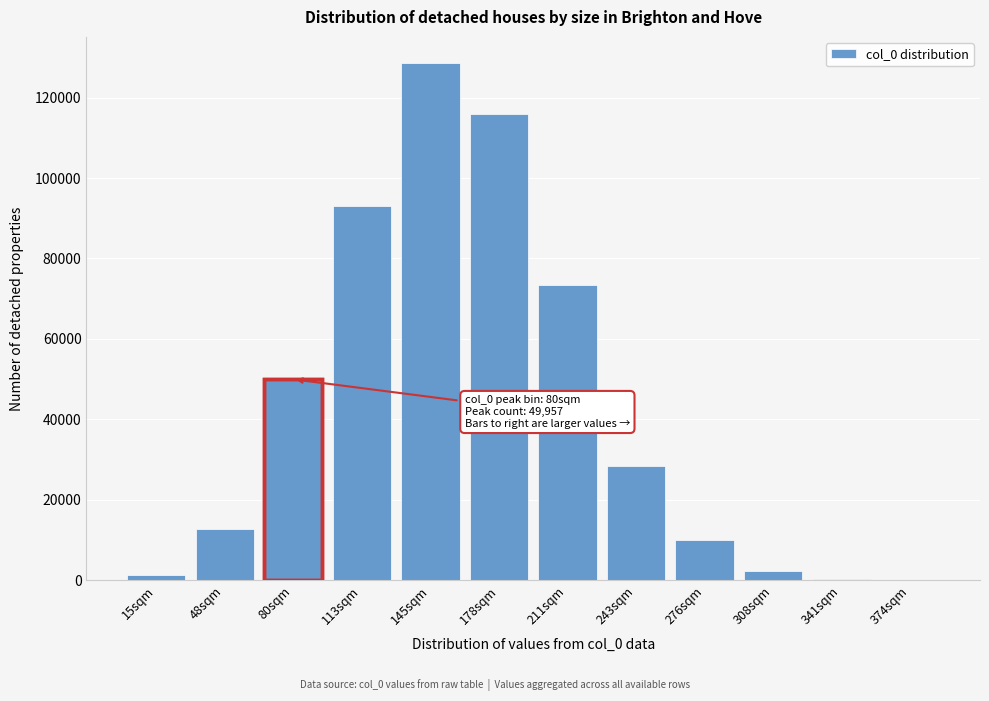

What is the maximum value shown in the chart?

128655